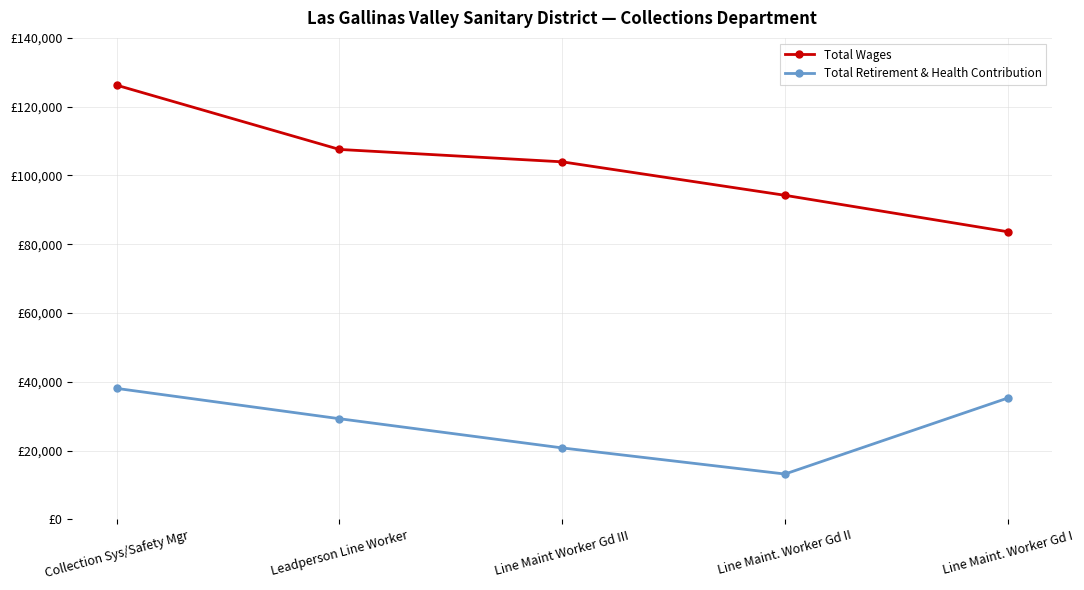

What is the approximate value of Total Retirement & Health Contribution at Line Maint. Worker Gd II?

13204